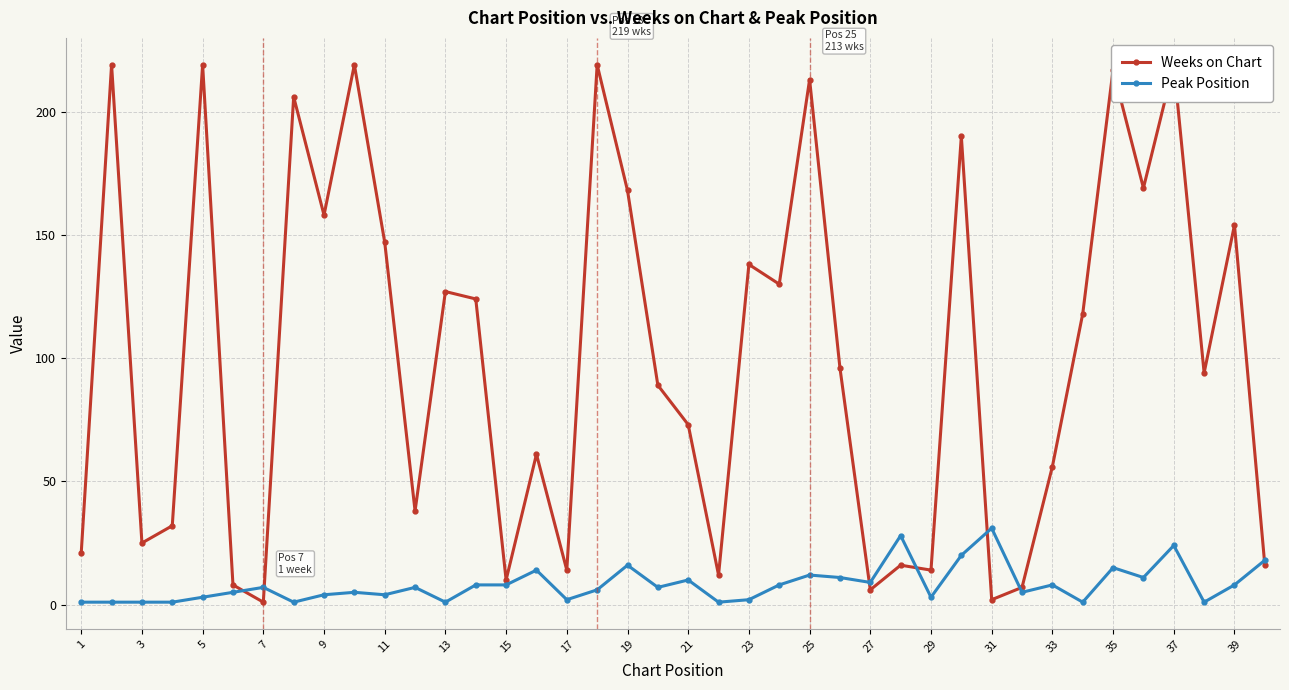

List the series in order of their overall mean, highest first.

Weeks on Chart, Peak Position